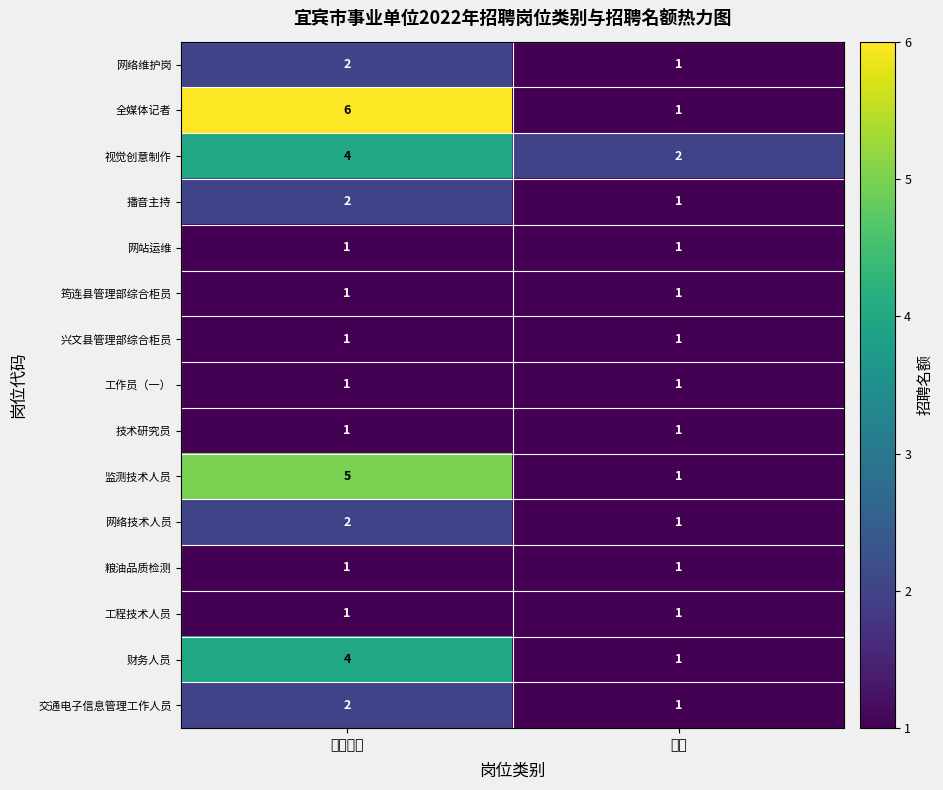

What is the difference between the highest and lowest values at 专业技术?

5